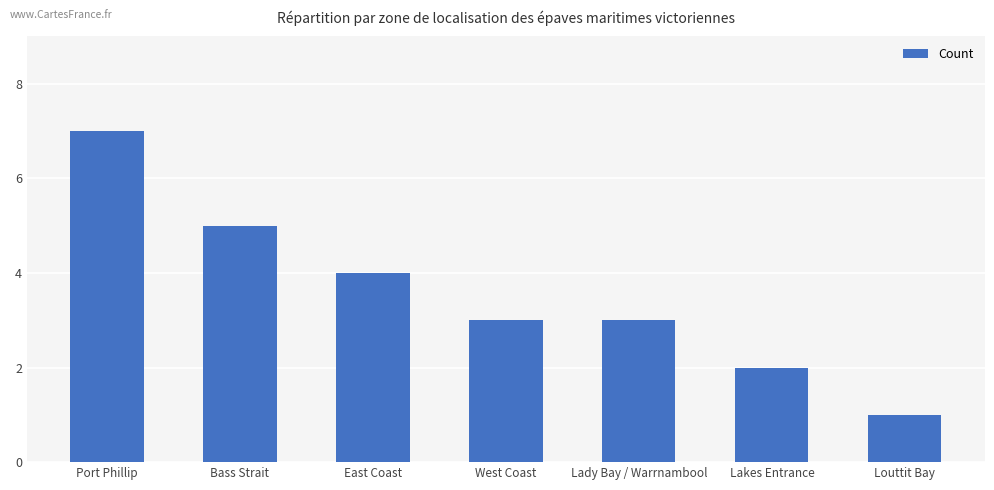

Which has a higher value, Lady Bay / Warrnambool or Port Phillip?

Port Phillip